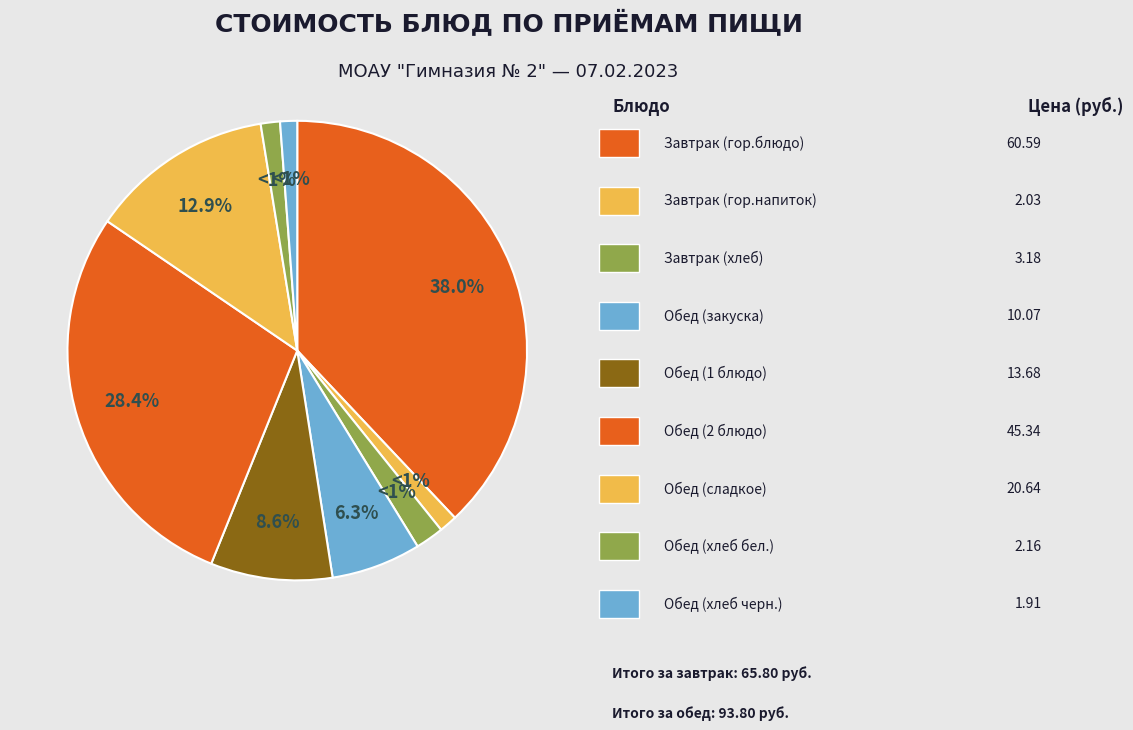

Is it true that Обед (2 блюдо) is 28% of the pie?

True